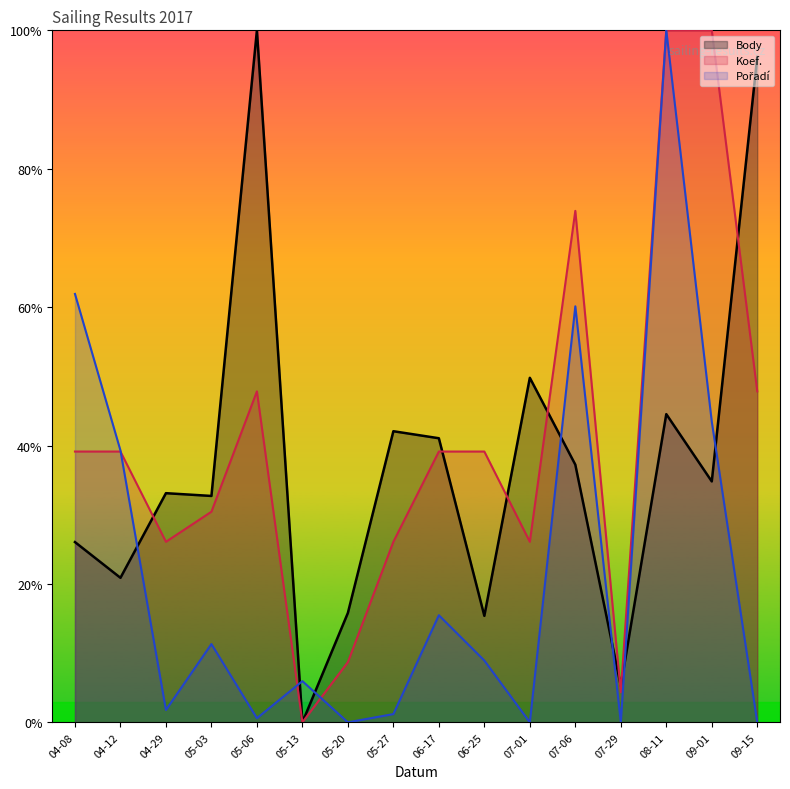

What is the average value of the Body series?

37.2